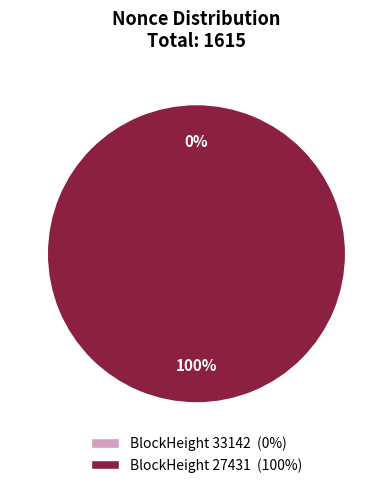

Does 33142 represent more than half of the total?

No